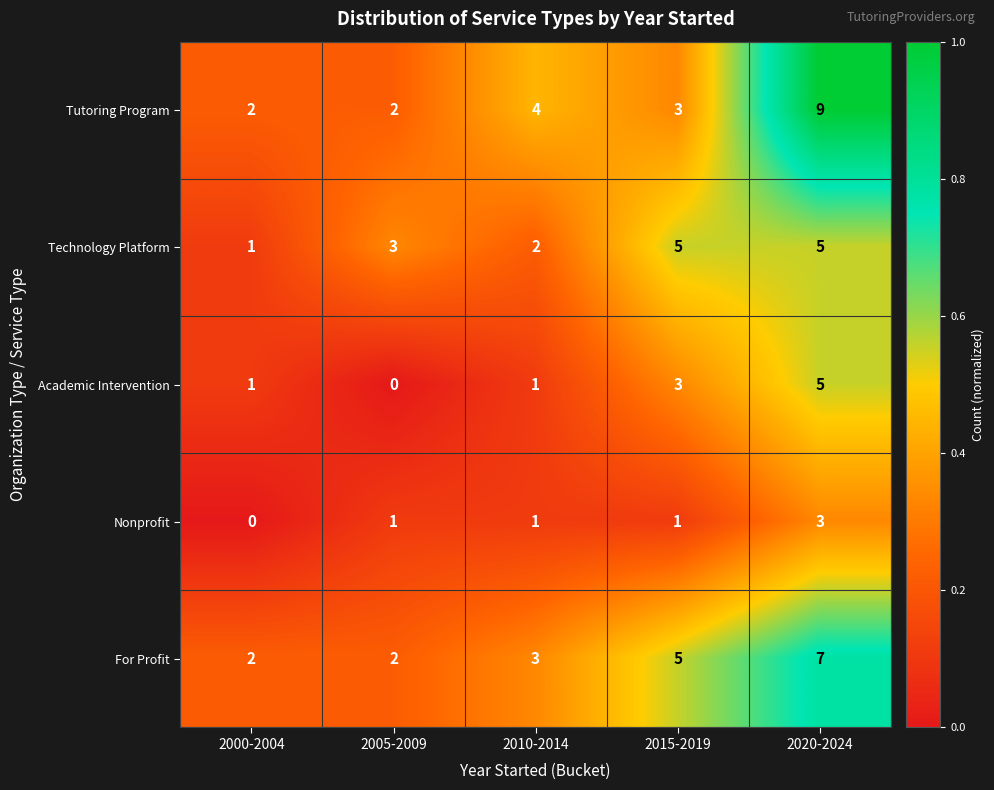

Reading left to right, extract all data points from this chart.

Tutoring Program: 2000-2004=2	2005-2009=2	2010-2014=4	2015-2019=3	2020-2024=9
Technology Platform: 2000-2004=1	2005-2009=3	2010-2014=2	2015-2019=5	2020-2024=5
Academic Intervention: 2000-2004=1	2005-2009=0	2010-2014=1	2015-2019=3	2020-2024=5
Nonprofit: 2000-2004=0	2005-2009=1	2010-2014=1	2015-2019=1	2020-2024=3
For Profit: 2000-2004=2	2005-2009=2	2010-2014=3	2015-2019=5	2020-2024=7